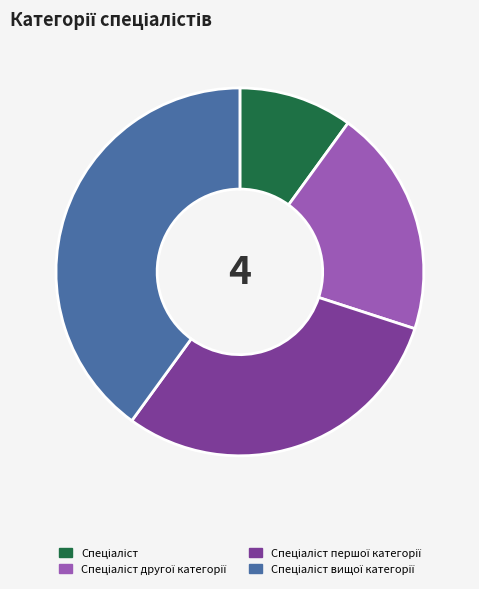

Does any single category account for the majority?

No